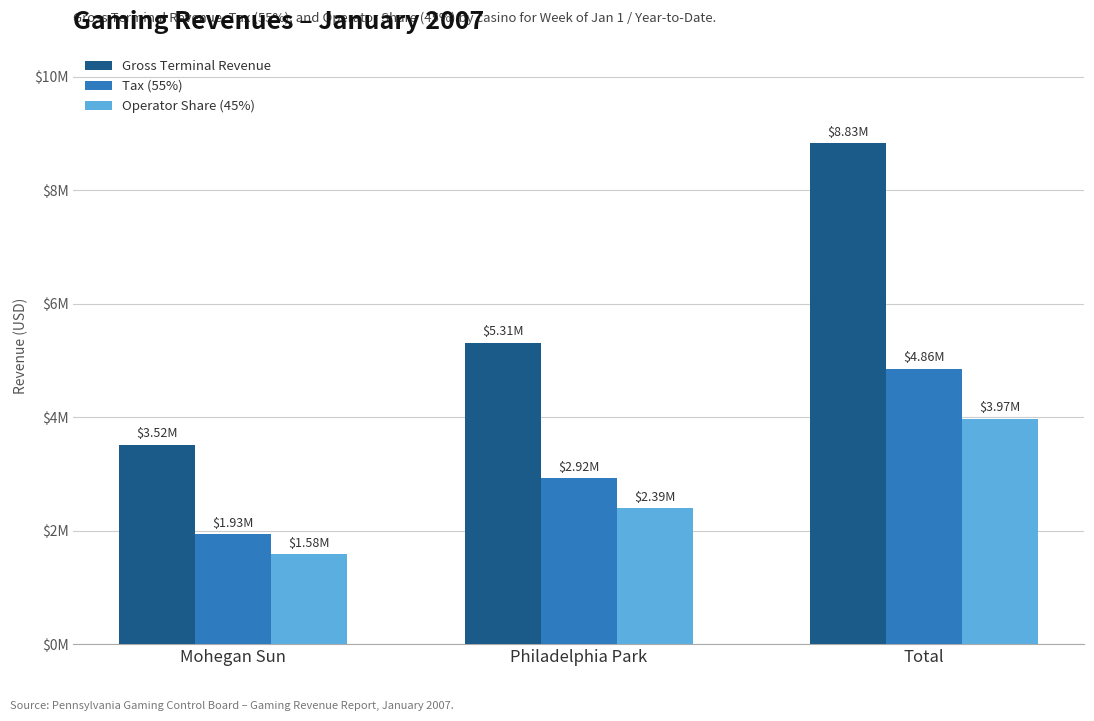

Reading left to right, extract all data points from this chart.

Gross Terminal Revenue: Mohegan Sun=3517247.2	Philadelphia Park=5312825.6	Total=8830072.8
Tax (55%): Mohegan Sun=1934485.9	Philadelphia Park=2922054.1	Total=4856540.1
Operator Share (45%): Mohegan Sun=1582761.2	Philadelphia Park=2390771.5	Total=3973532.8